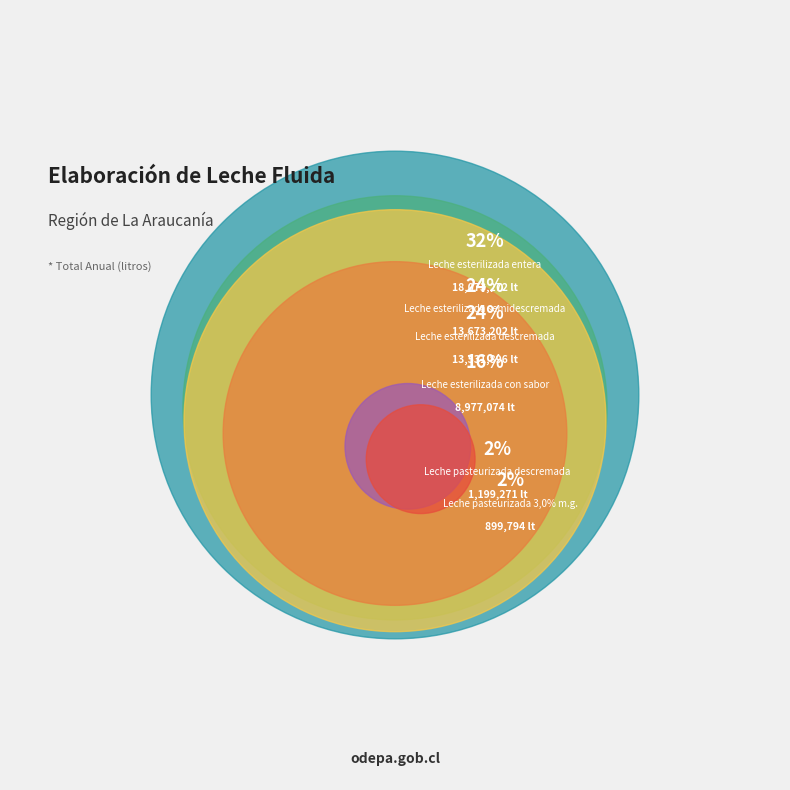

Combined, what portion of the pie is Leche esterilizada semidescremada and Leche pasteurizada 3,0% m.g.?

25.9%